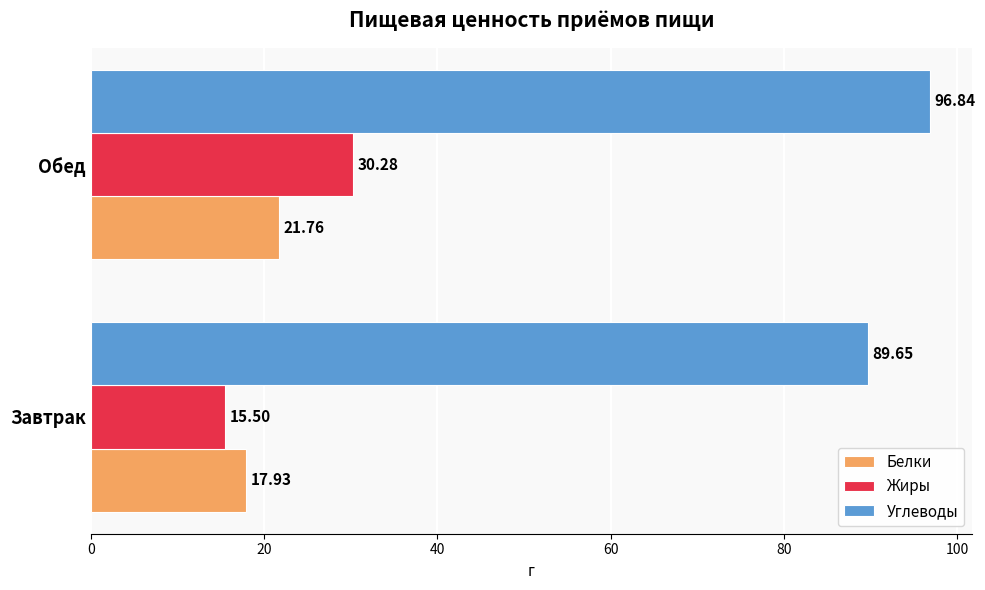

What is the sum of all Белки values?

39.7